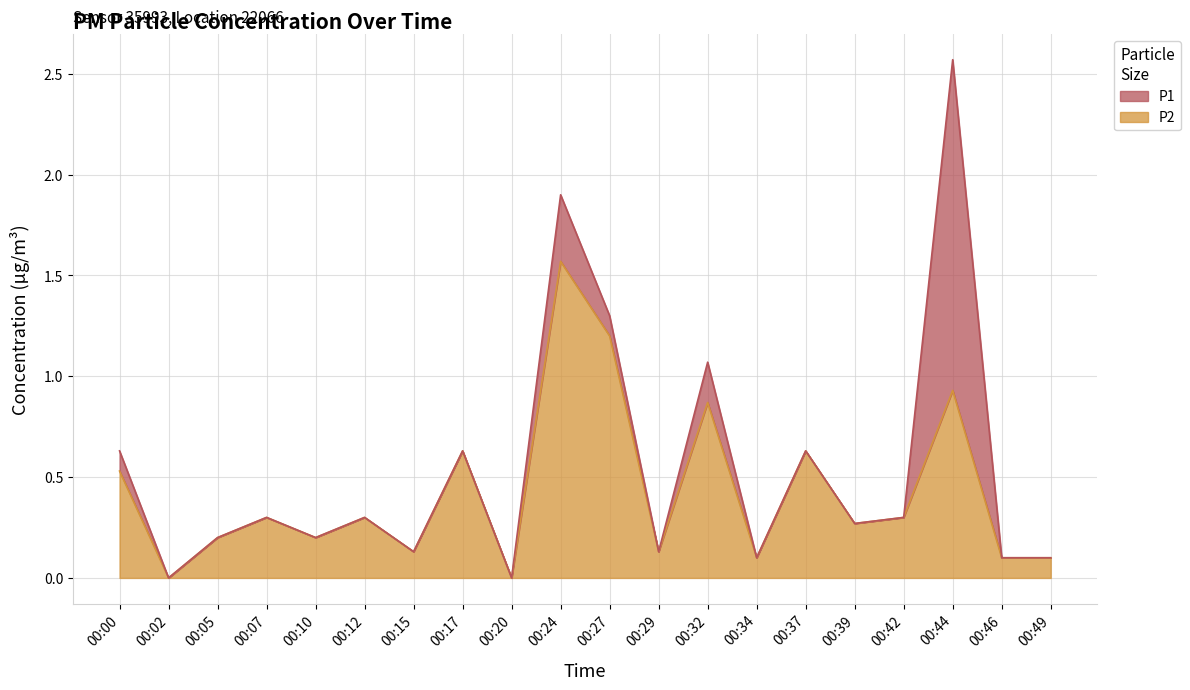

At which category does P1 reach its first local valley?

00:02